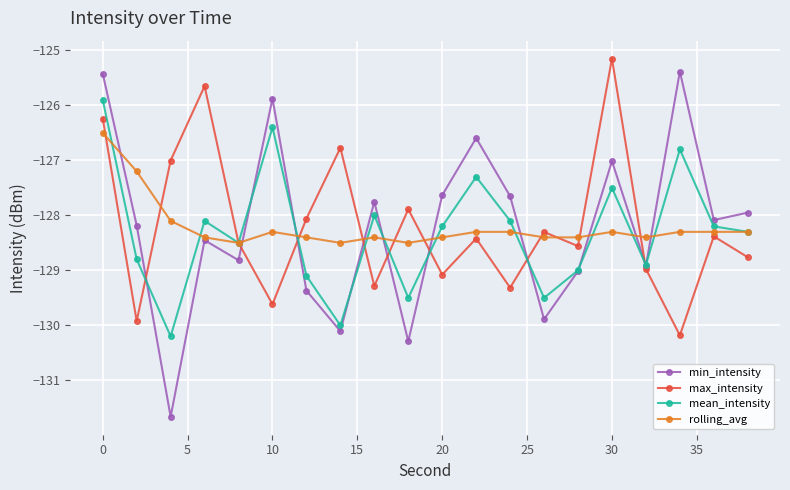

After their last crossing, which series has the higher values: mean_intensity or min_intensity?

min_intensity